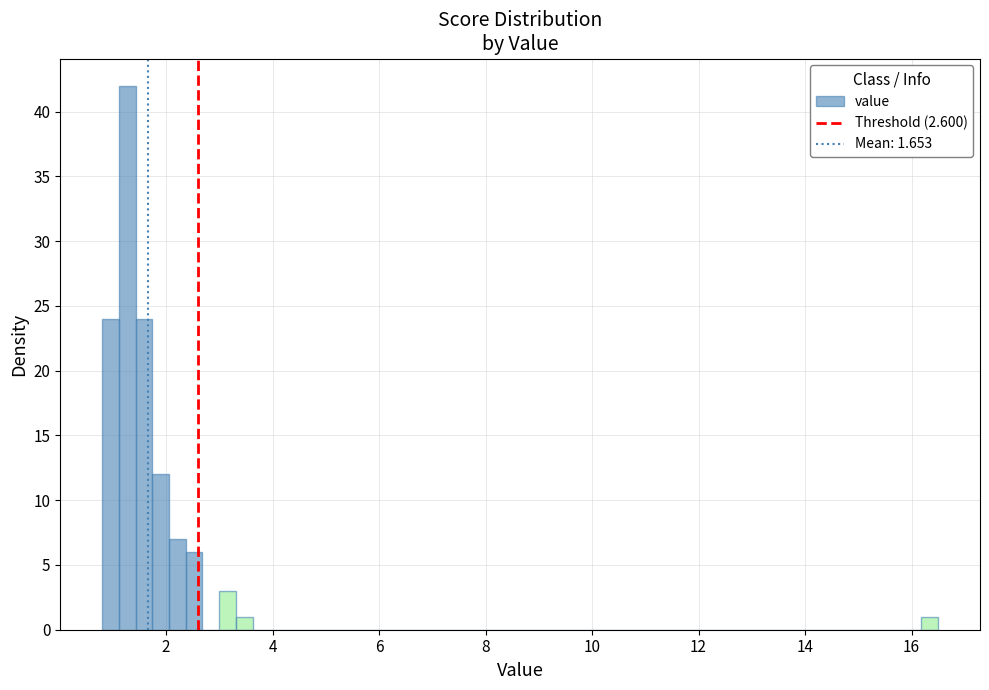

Read against the x-axis, roughly where is the centre of the tallest bar?

1.2